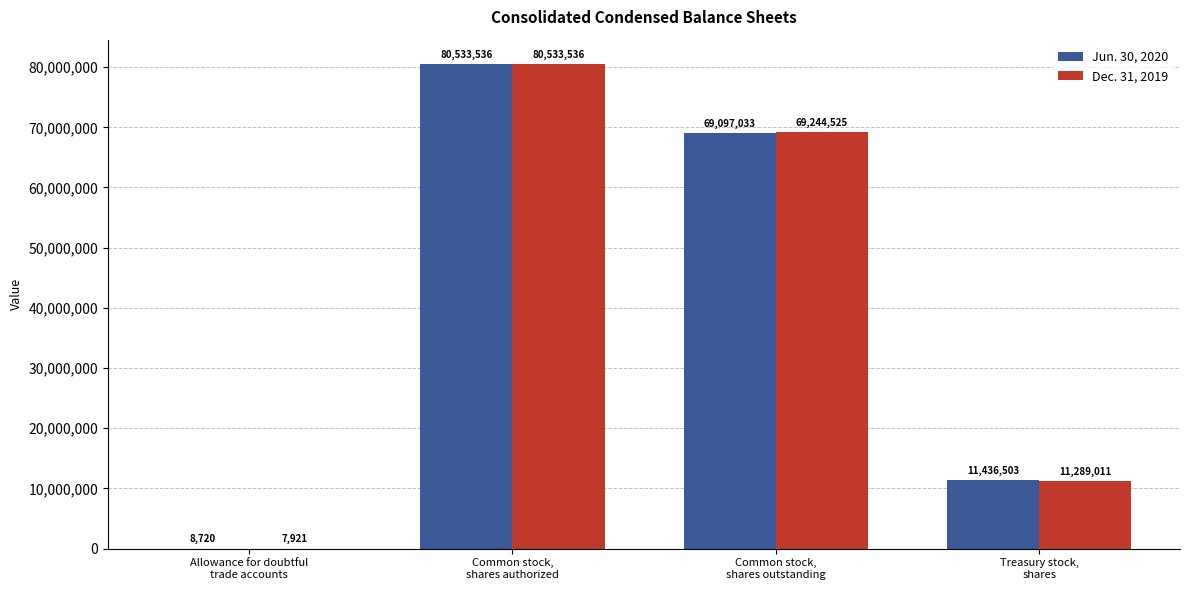

How many series are shown in this chart?

2